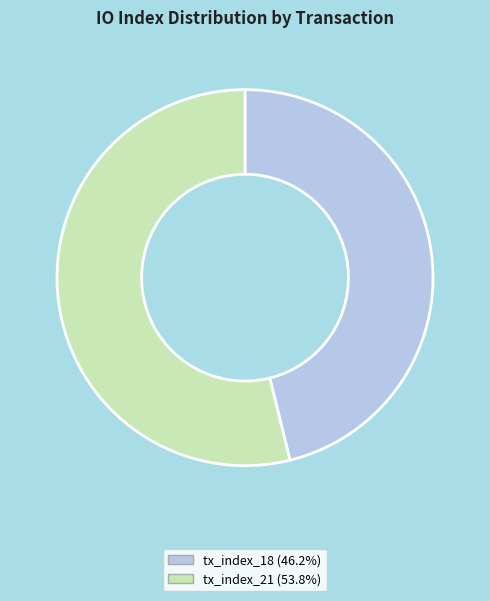

Is there any slice that represents more than half of the pie?

Yes